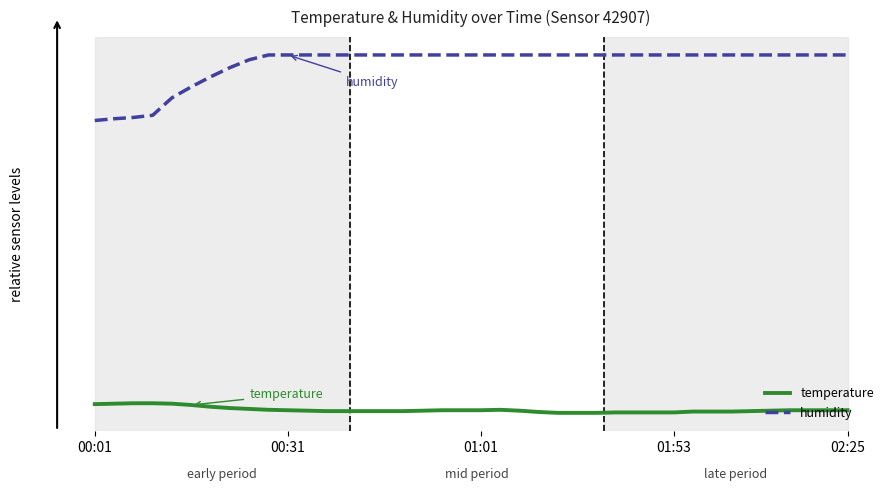

True or false: humidity and temperature cross at least once.

False